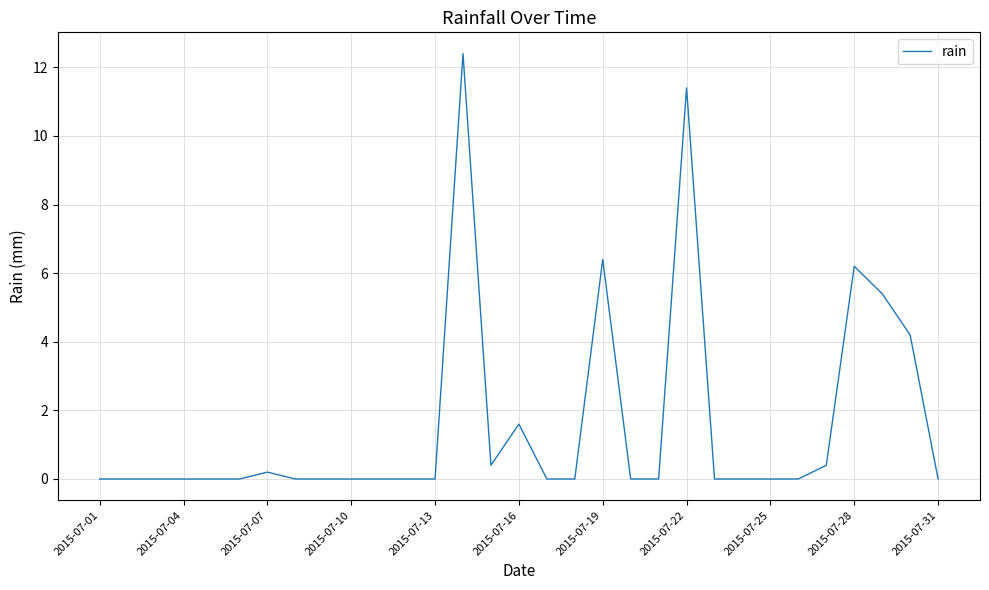

What is the greatest value displayed?

12.4